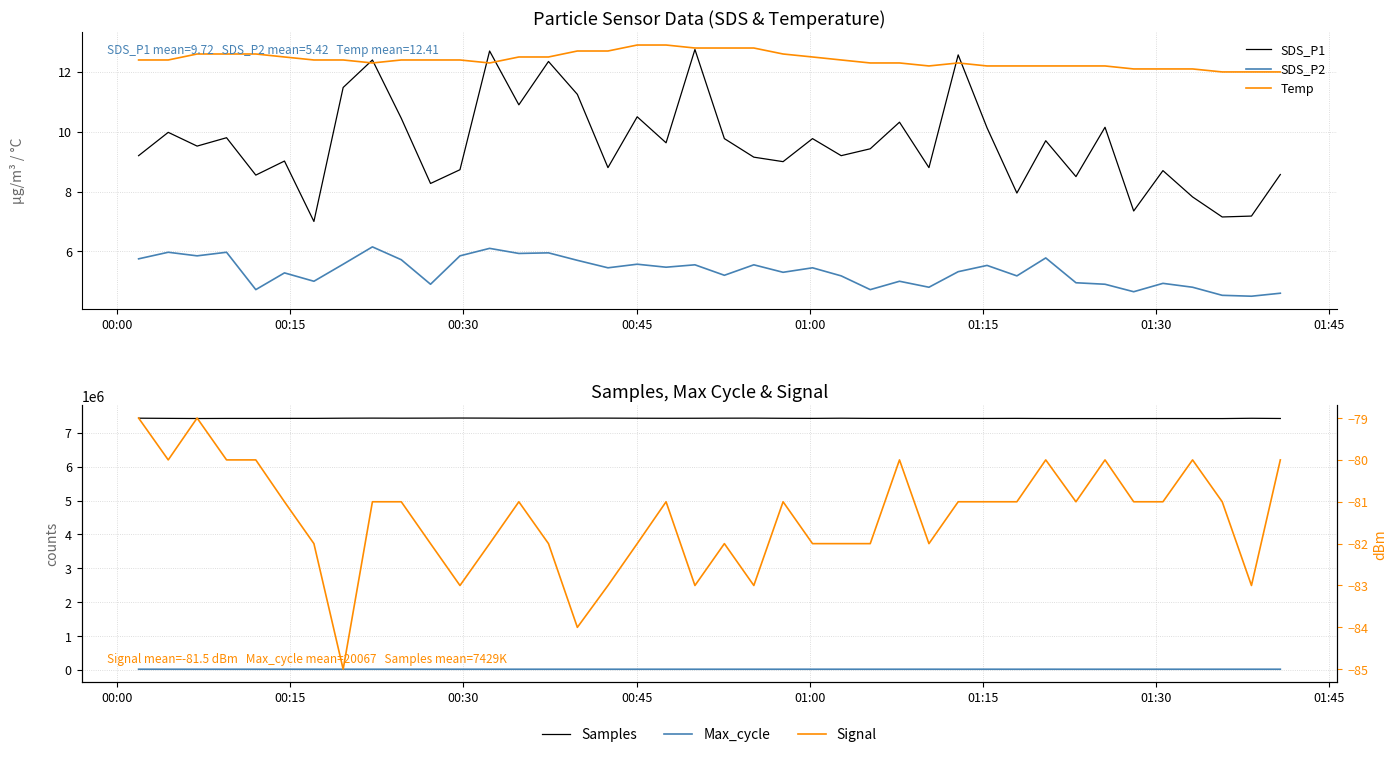

True or false: SDS_P2 has a value of 6.2 at 38.

False